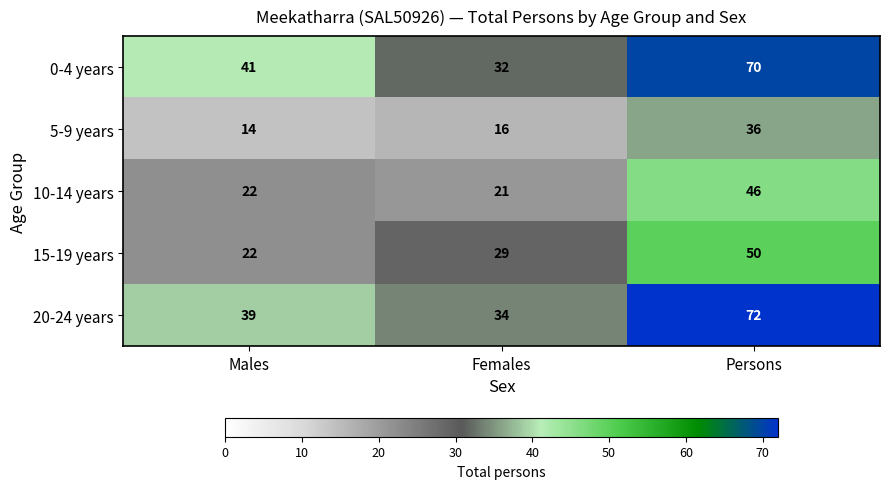

At how many categories does at least one series exceed 33?

3